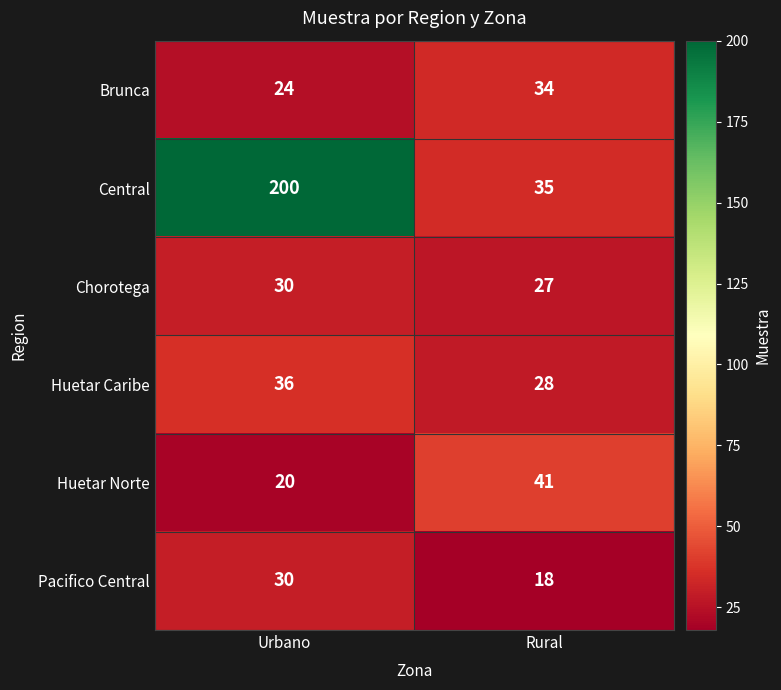

At which label is Central closest to 117?

Rural